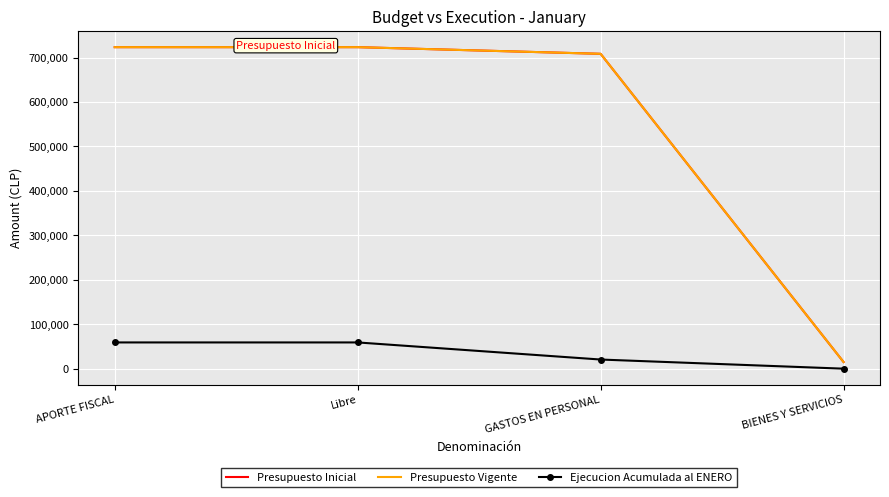

Reading left to right, transcribe all the data shown in this chart.

Presupuesto Inicial: APORTE FISCAL=723382	Libre=723382	GASTOS EN PERSONAL=708394	BIENES Y SERVICIOS=14988
Presupuesto Vigente: APORTE FISCAL=723382	Libre=723382	GASTOS EN PERSONAL=708394	BIENES Y SERVICIOS=14988
Ejecucion Acumulada al ENERO: APORTE FISCAL=59033	Libre=59033	GASTOS EN PERSONAL=20559	BIENES Y SERVICIOS=0